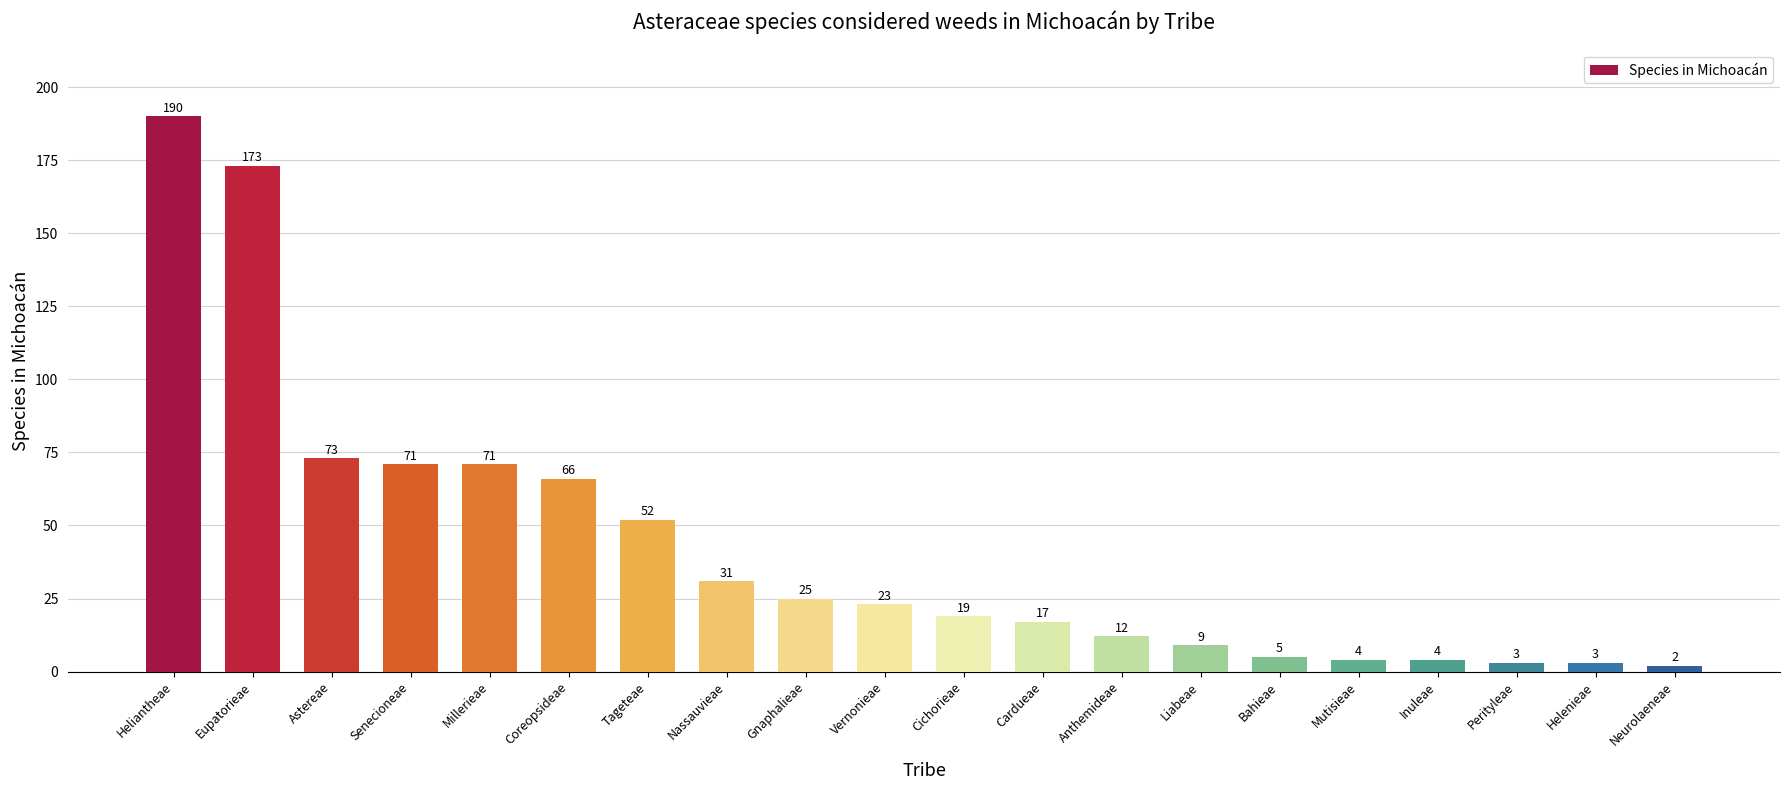

The chart shows a value of 28 at Cardueae. True or false?

False